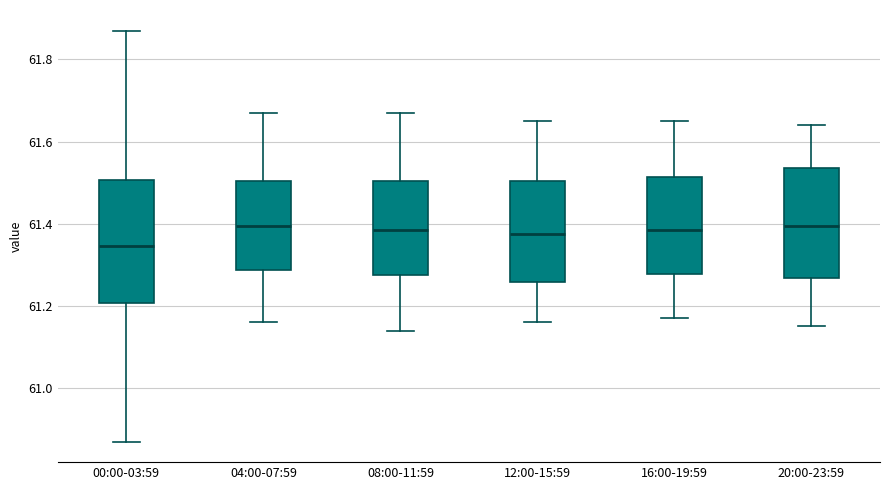

Reading left to right, transcribe this box plot: for each box, give where its median line is, the range the box spans, and where its two whiskers end, as read against the y-axis. The values are not printed on the chart, so give them approximately, as read against the axis.

00:00-03:59: median 61.34, box 61.20 to 61.50, whiskers 60.88 to 61.88
04:00-07:59: median 61.40, box 61.28 to 61.50, whiskers 61.16 to 61.68
08:00-11:59: median 61.38, box 61.28 to 61.50, whiskers 61.14 to 61.68
12:00-15:59: median 61.38, box 61.26 to 61.50, whiskers 61.16 to 61.66
16:00-19:59: median 61.38, box 61.28 to 61.52, whiskers 61.18 to 61.66
20:00-23:59: median 61.40, box 61.26 to 61.54, whiskers 61.16 to 61.64